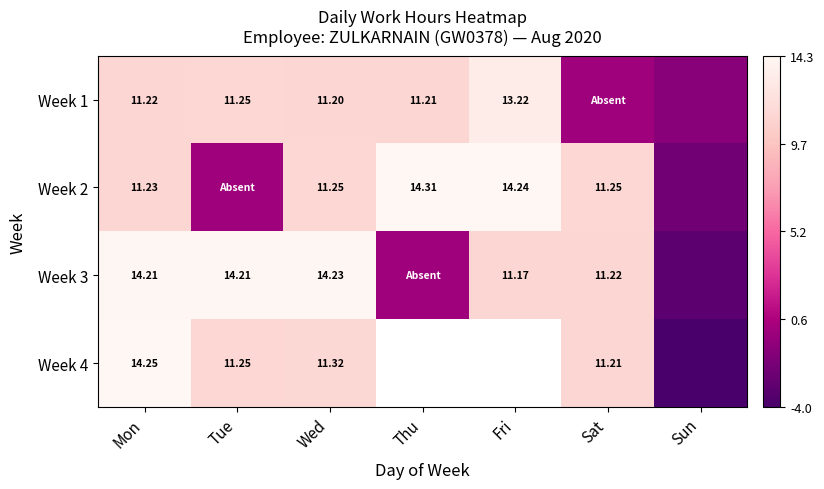

Is the value of Week 3 at Tue greater than the value of Week 4 at Sat?

Yes